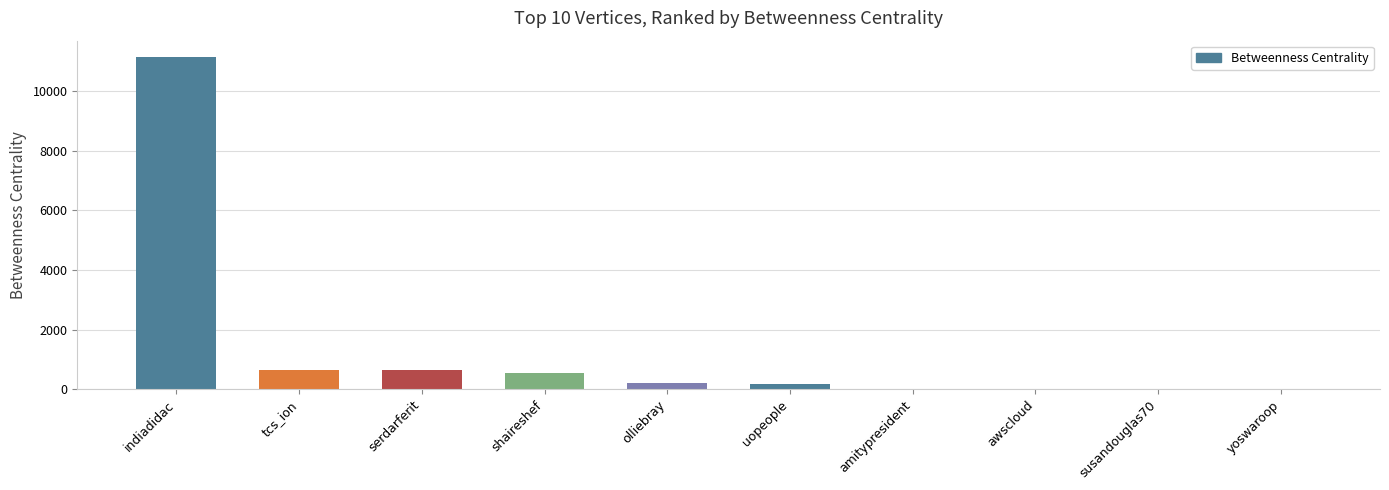

What is the approximate value at shaireshef?

548.3